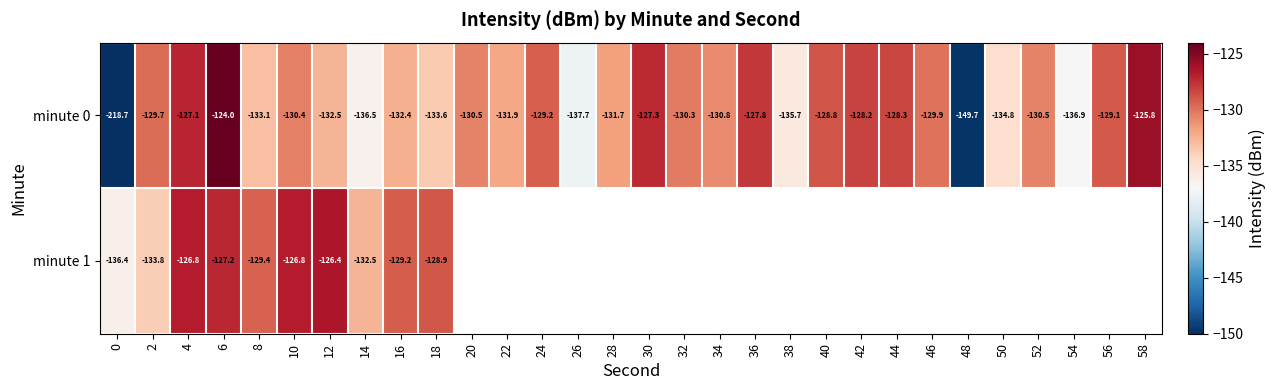

Which series has the widest spread of values?

row_0